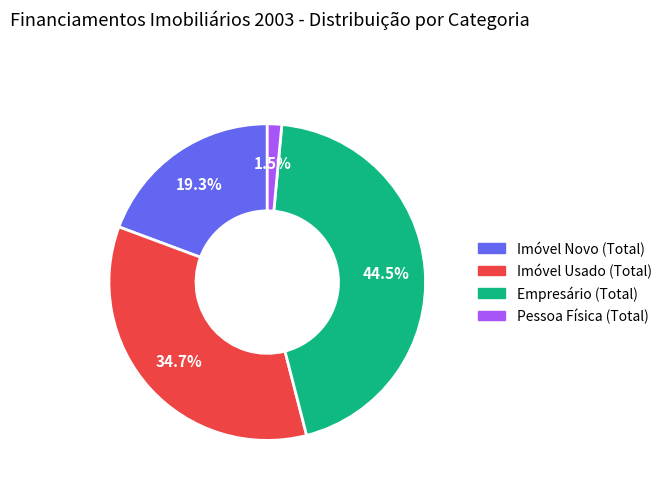

Combined, do Empresário (Total) and Pessoa Física (Total) account for over 50%?

No